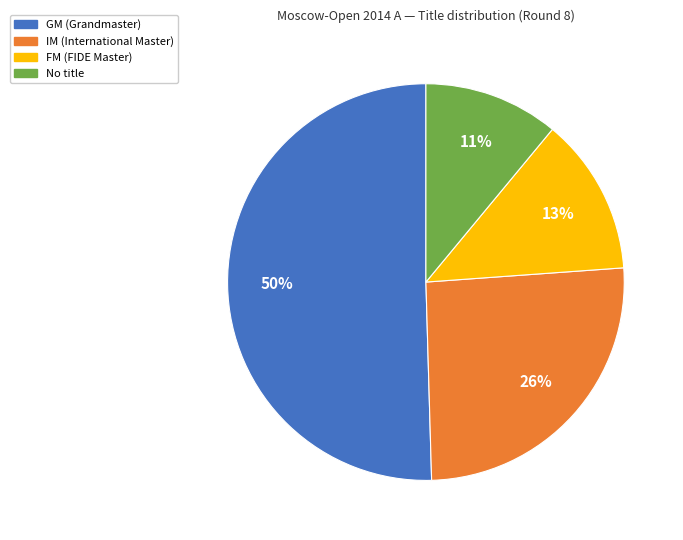

To the nearest percent, what is the average slice percentage?

25%